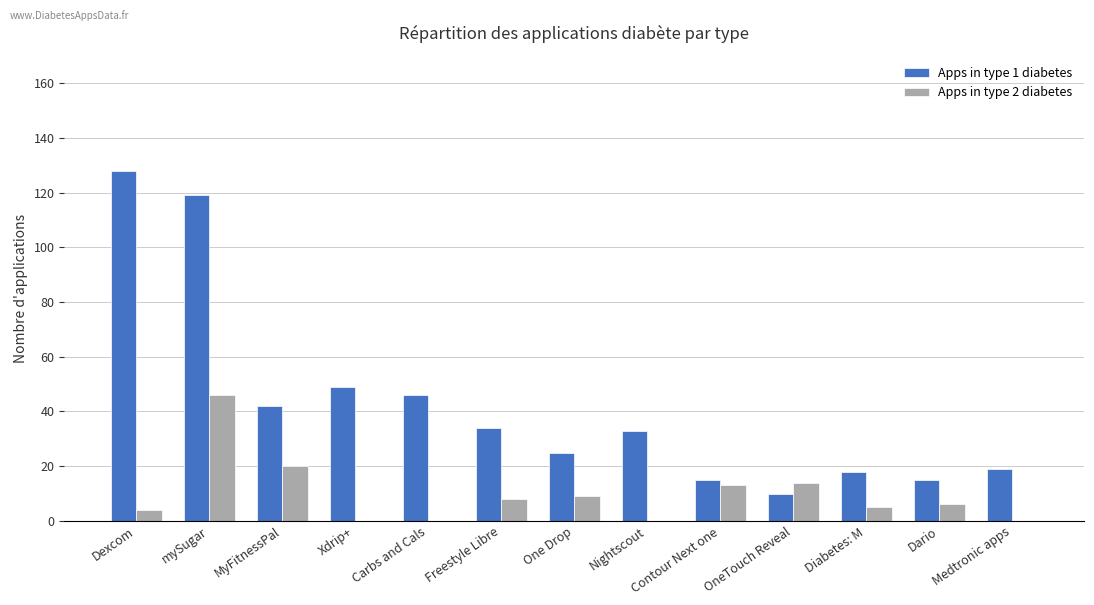

What is the difference between the Apps in type 1 diabetes values at Freestyle Libre and Dexcom?

94